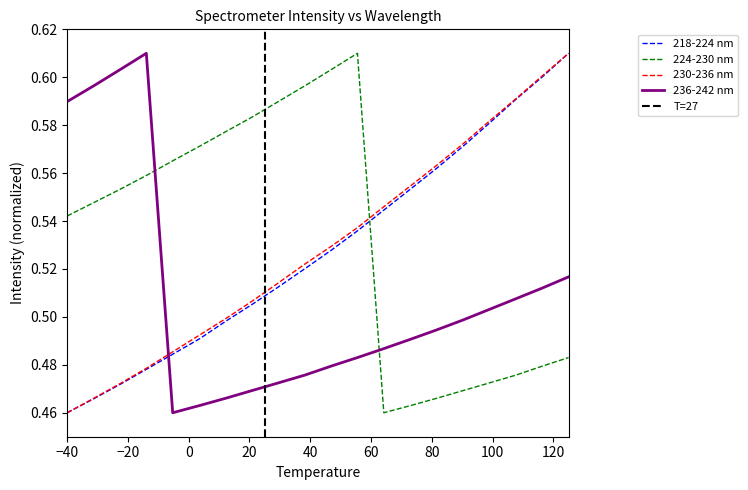

What is the sum of all 236-242 nm values?

10.2